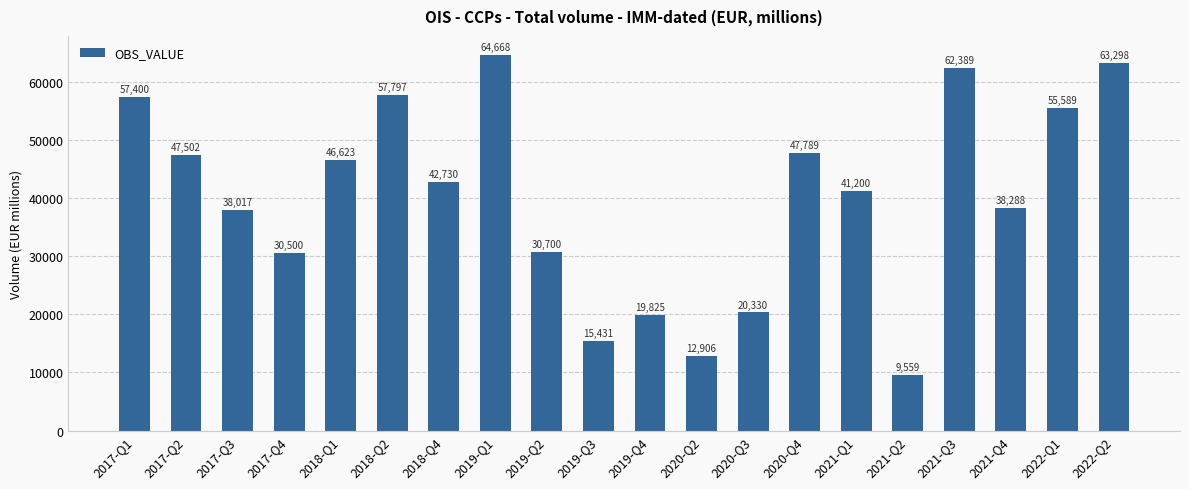

List the labels in order of value, largest first.

2019-Q1, 2022-Q2, 2021-Q3, 2018-Q2, 2017-Q1, 2022-Q1, 2020-Q4, 2017-Q2, 2018-Q1, 2018-Q4, 2021-Q1, 2021-Q4, 2017-Q3, 2019-Q2, 2017-Q4, 2020-Q3, 2019-Q4, 2019-Q3, 2020-Q2, 2021-Q2